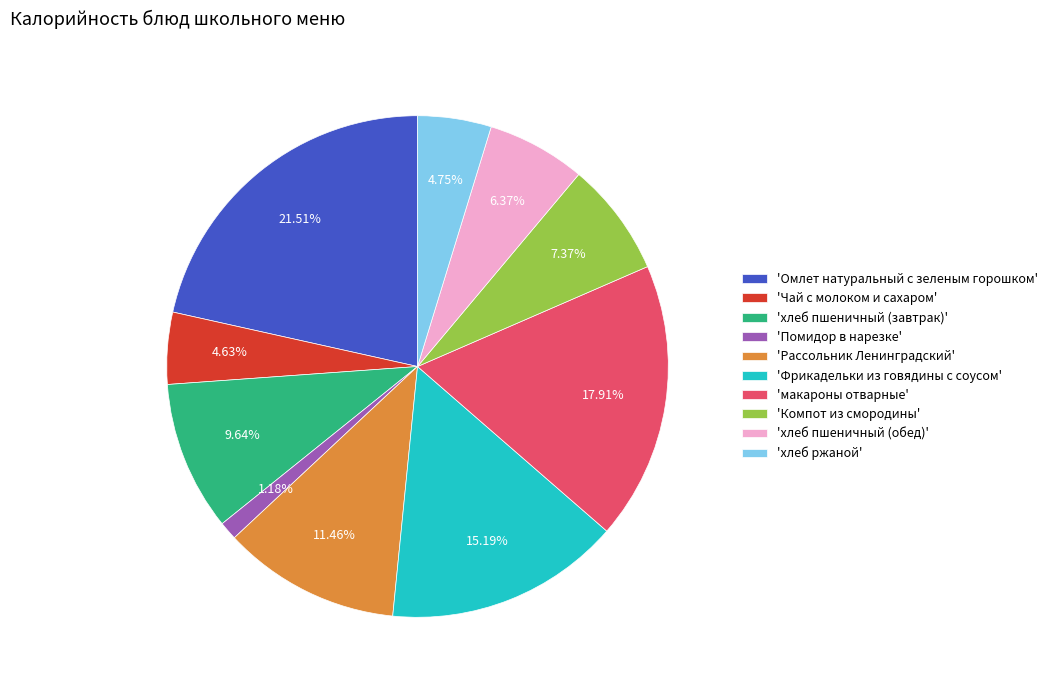

Count the number of slices in the pie.

10